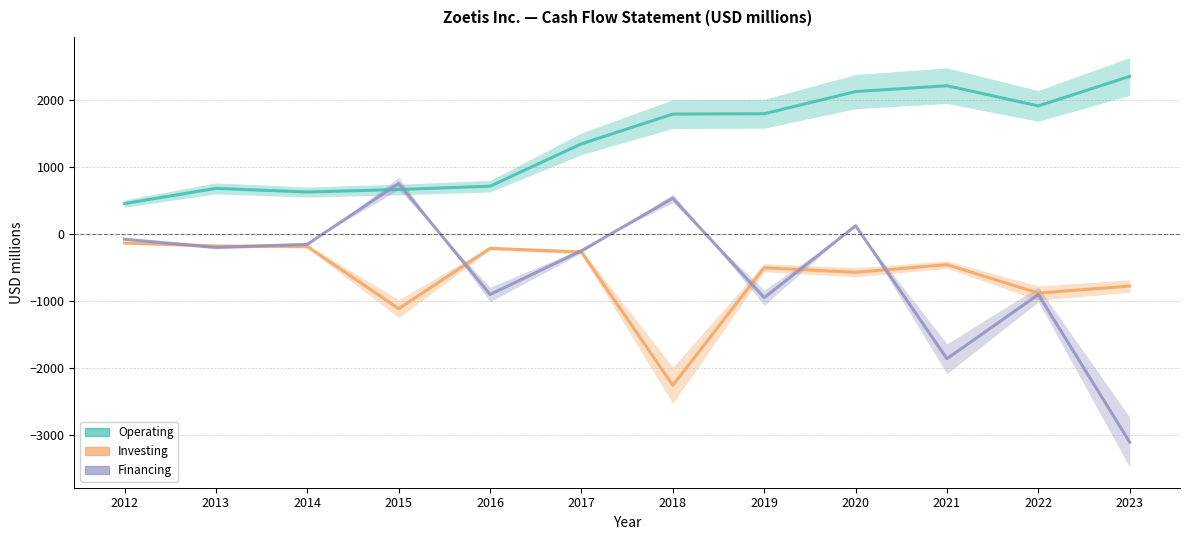

What is the total value across all series at 2017?

825